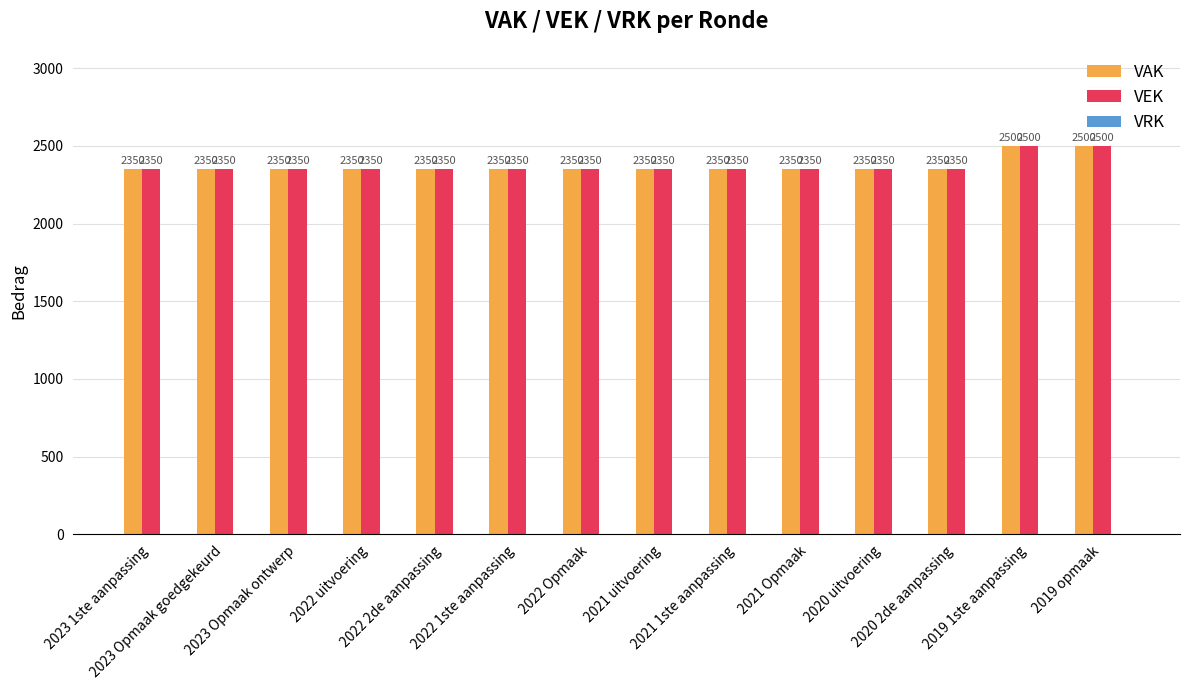

How many bars are there in each group?

2